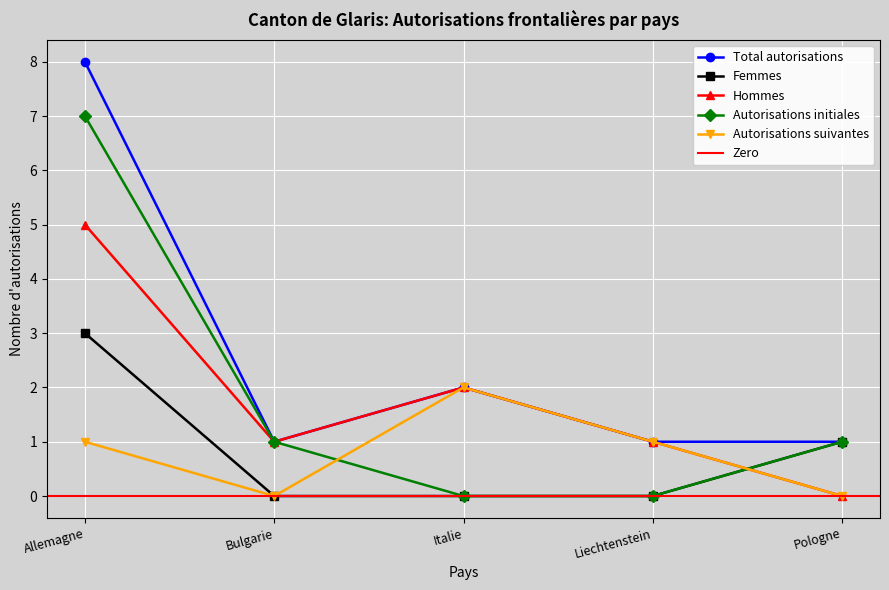

What is the difference between the Hommes values at Liechtenstein and Italie?

1